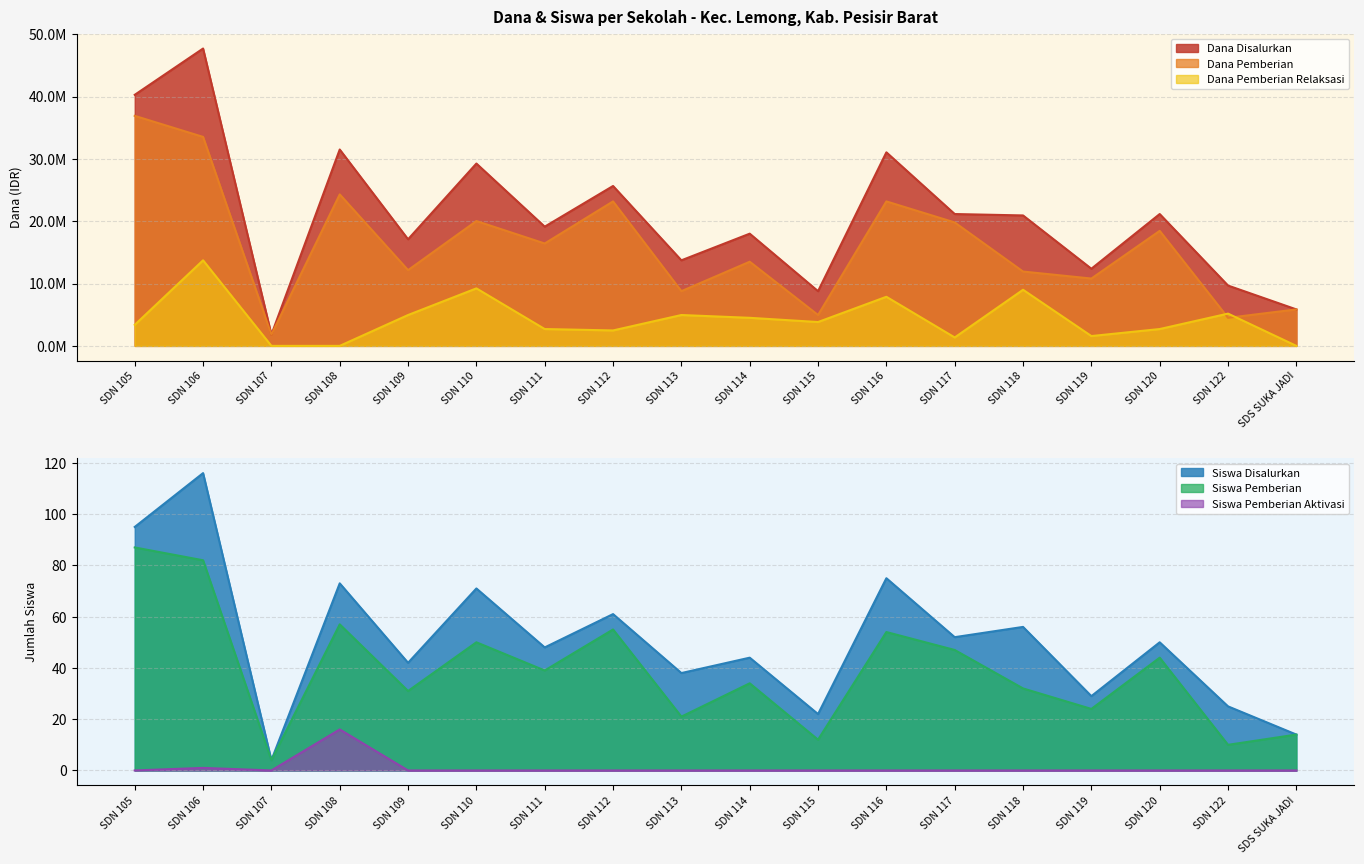

True or false: Siswa Pemberian and Siswa Pemberian Aktivasi intersect in this chart.

False